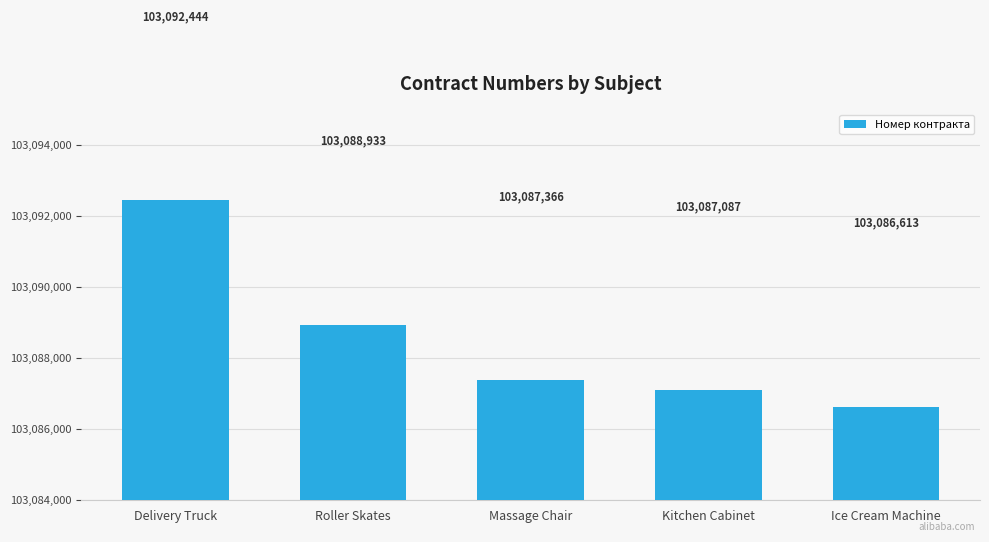

At which label is the value closest to 103089528?

Roller Skates